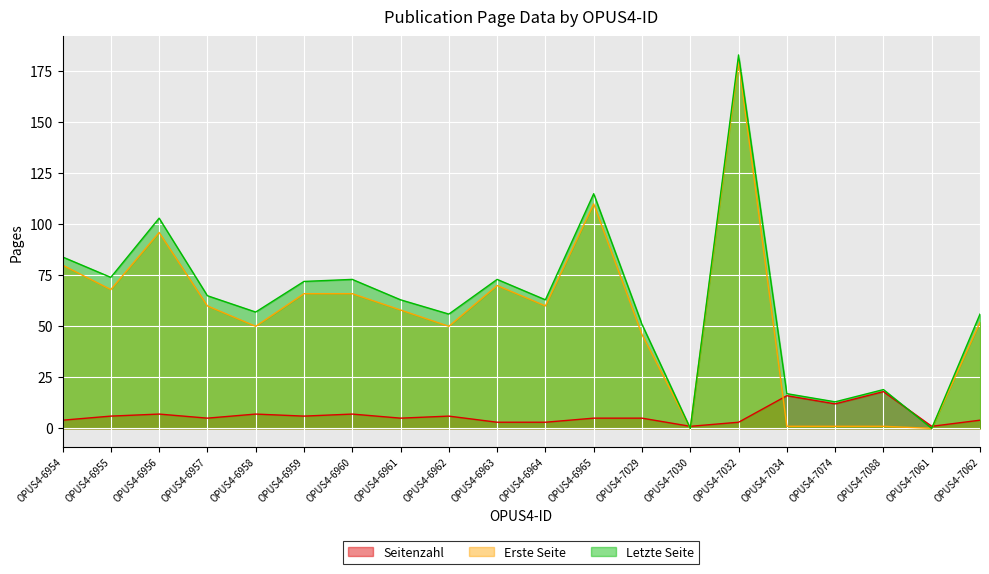

True or false: Letzte Seite has more than 0 points higher than both neighbors.

True